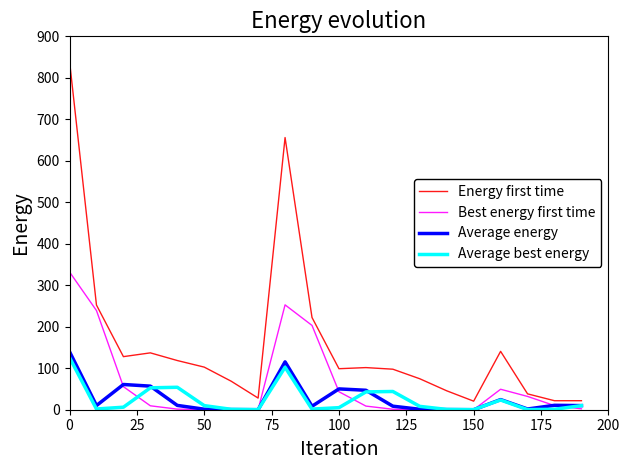

How many interior local peaks does the Energy first time series have?

4